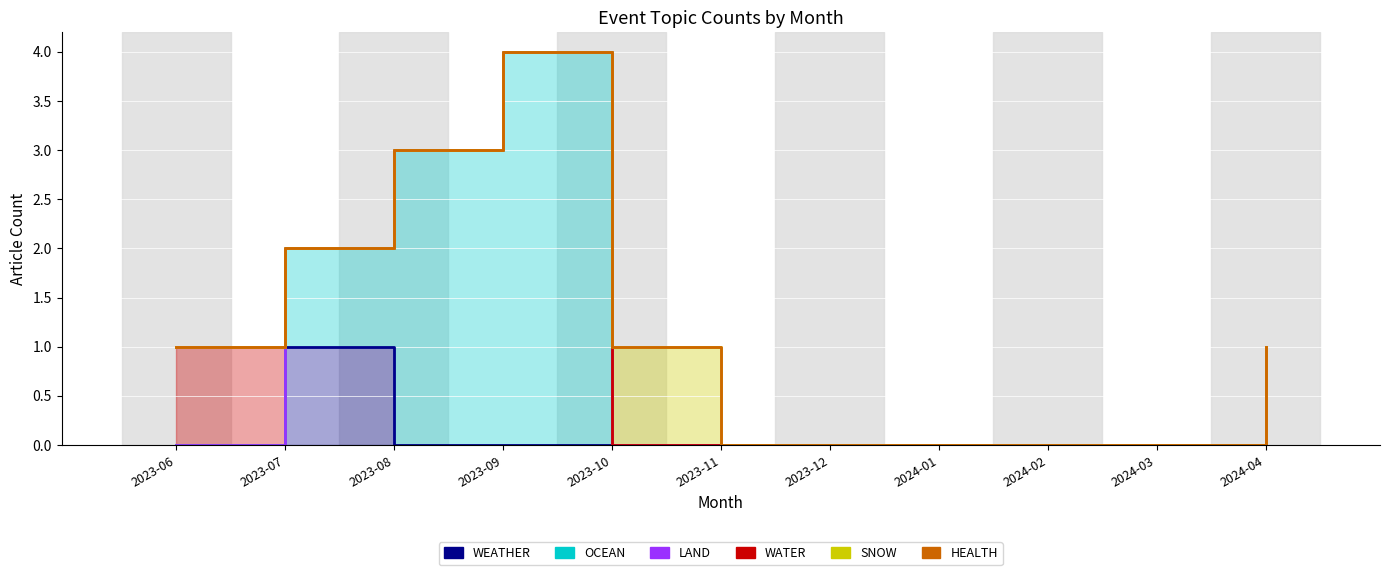

What is the difference between the maximum and second lowest values in the SNOW series?

4